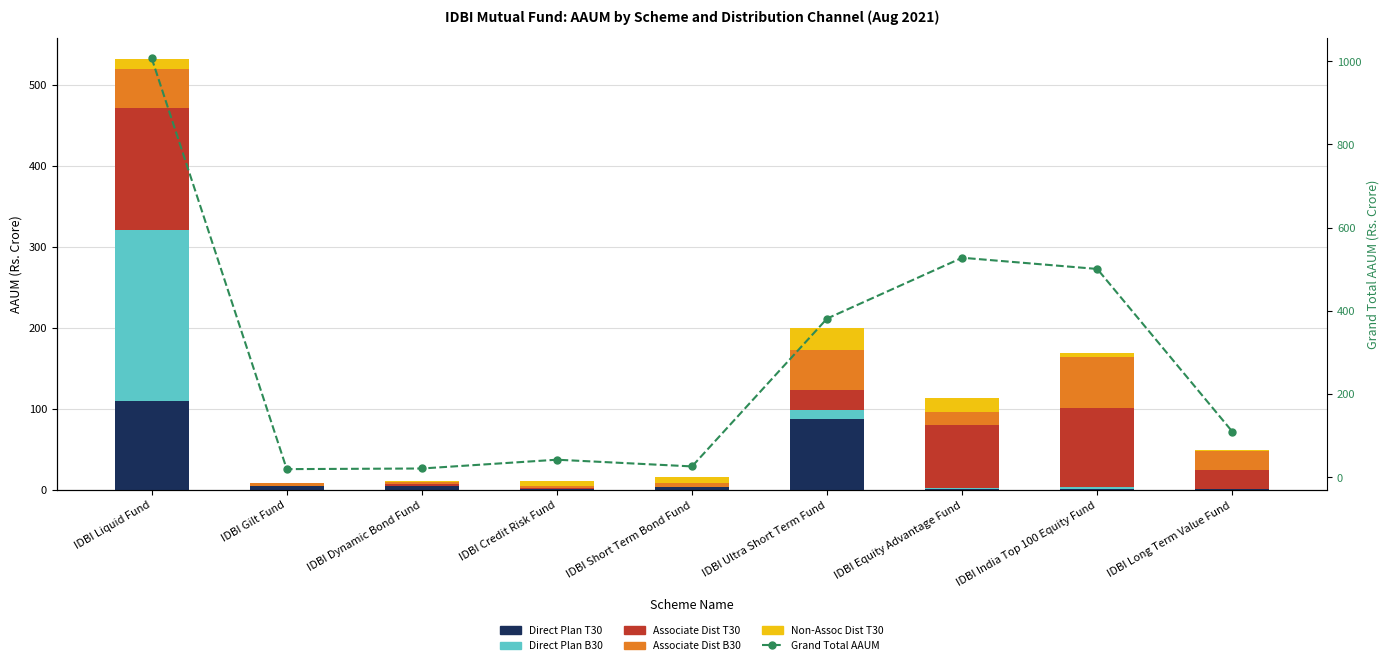

Reading right to left, what are all the values shown in this chart?

Direct Plan T30: IDBI Long Term Value Fund=0.8	IDBI India Top 100 Equity Fund=1.1	IDBI Equity Advantage Fund=1.0	IDBI Ultra Short Term Fund=87.7	IDBI Short Term Bond Fund=3.5	IDBI Credit Risk Fund=0.7	IDBI Dynamic Bond Fund=4.8	IDBI Gilt Fund=4.2	IDBI Liquid Fund=109.7
Direct Plan B30: IDBI Long Term Value Fund=0.1	IDBI India Top 100 Equity Fund=2.4	IDBI Equity Advantage Fund=0.6	IDBI Ultra Short Term Fund=10.2	IDBI Short Term Bond Fund=0.0	IDBI Credit Risk Fund=0.1	IDBI Dynamic Bond Fund=0.0	IDBI Gilt Fund=0.1	IDBI Liquid Fund=211.4
Associate Dist T30: IDBI Long Term Value Fund=23.5	IDBI India Top 100 Equity Fund=97.4	IDBI Equity Advantage Fund=78.1	IDBI Ultra Short Term Fund=24.9	IDBI Short Term Bond Fund=0.3	IDBI Credit Risk Fund=1.1	IDBI Dynamic Bond Fund=2.1	IDBI Gilt Fund=0.2	IDBI Liquid Fund=150.5
Associate Dist B30: IDBI Long Term Value Fund=23.9	IDBI India Top 100 Equity Fund=63.2	IDBI Equity Advantage Fund=16.5	IDBI Ultra Short Term Fund=49.2	IDBI Short Term Bond Fund=4.6	IDBI Credit Risk Fund=3.0	IDBI Dynamic Bond Fund=2.6	IDBI Gilt Fund=4.1	IDBI Liquid Fund=48.1
Non-Assoc Dist T30: IDBI Long Term Value Fund=0.7	IDBI India Top 100 Equity Fund=4.6	IDBI Equity Advantage Fund=16.4	IDBI Ultra Short Term Fund=27.1	IDBI Short Term Bond Fund=7.1	IDBI Credit Risk Fund=5.4	IDBI Dynamic Bond Fund=0.8	IDBI Gilt Fund=0.3	IDBI Liquid Fund=12.0
Grand Total AAUM: IDBI Long Term Value Fund=108.9	IDBI India Top 100 Equity Fund=500.4	IDBI Equity Advantage Fund=527.3	IDBI Ultra Short Term Fund=381.0	IDBI Short Term Bond Fund=25.2	IDBI Credit Risk Fund=41.4	IDBI Dynamic Bond Fund=20.2	IDBI Gilt Fund=18.7	IDBI Liquid Fund=1007.6